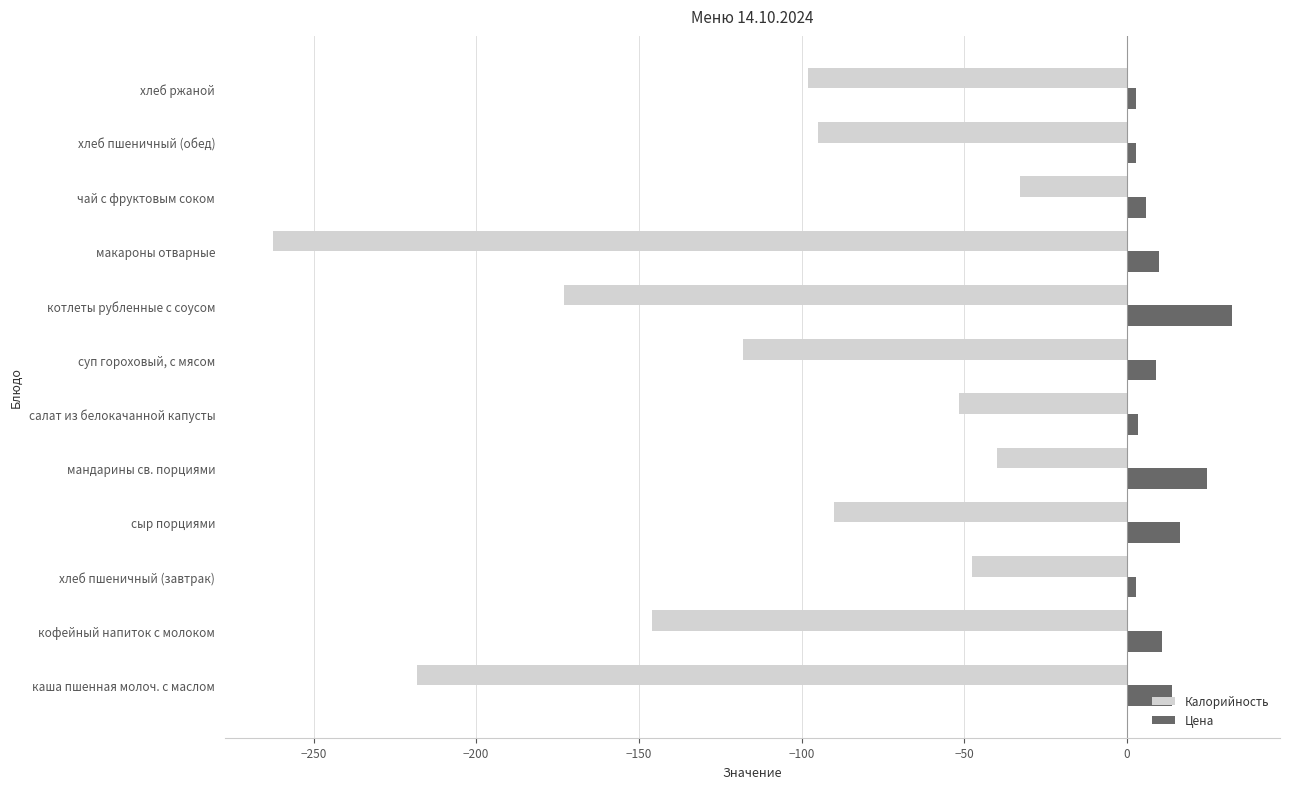

What is the difference between the second highest and minimum values in the Цена series?

21.8